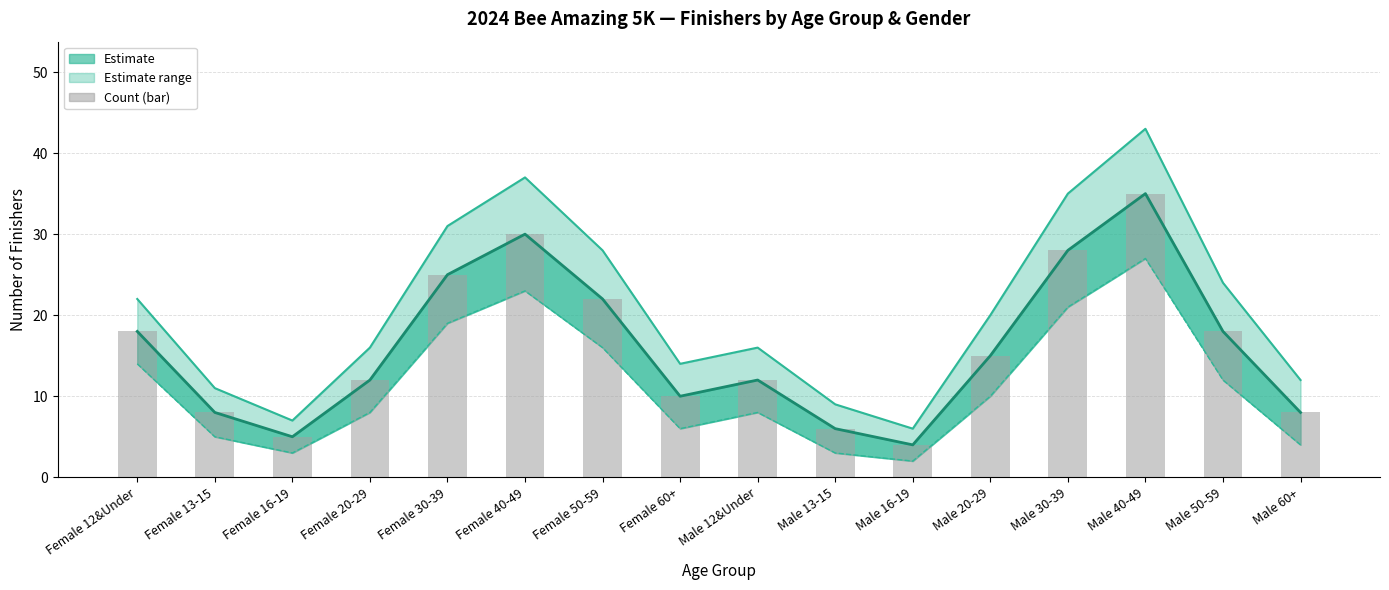

Reading left to right, what are all the values shown in this chart?

Upper estimate: Female 12&Under=22	Female 13-15=11	Female 16-19=7	Female 20-29=16	Female 30-39=31	Female 40-49=37	Female 50-59=28	Female 60+=14	Male 12&Under=16	Male 13-15=9	Male 16-19=6	Male 20-29=20	Male 30-39=35	Male 40-49=43	Male 50-59=24	Male 60+=12
Observed: Female 12&Under=18	Female 13-15=8	Female 16-19=5	Female 20-29=12	Female 30-39=25	Female 40-49=30	Female 50-59=22	Female 60+=10	Male 12&Under=12	Male 13-15=6	Male 16-19=4	Male 20-29=15	Male 30-39=28	Male 40-49=35	Male 50-59=18	Male 60+=8
Lower estimate: Female 12&Under=14	Female 13-15=5	Female 16-19=3	Female 20-29=8	Female 30-39=19	Female 40-49=23	Female 50-59=16	Female 60+=6	Male 12&Under=8	Male 13-15=3	Male 16-19=2	Male 20-29=10	Male 30-39=21	Male 40-49=27	Male 50-59=12	Male 60+=4
Count (bar): Female 12&Under=18	Female 13-15=8	Female 16-19=5	Female 20-29=12	Female 30-39=25	Female 40-49=30	Female 50-59=22	Female 60+=10	Male 12&Under=12	Male 13-15=6	Male 16-19=4	Male 20-29=15	Male 30-39=28	Male 40-49=35	Male 50-59=18	Male 60+=8